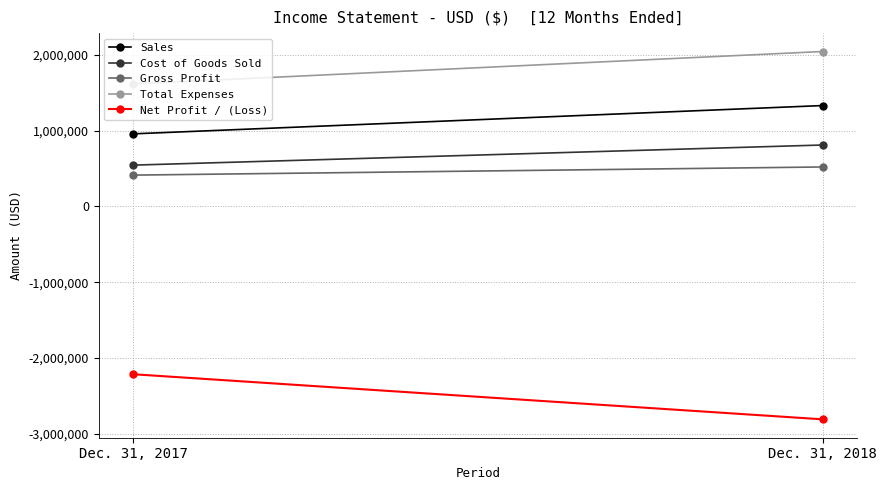

True or false: Cost of Goods Sold has a value of 810489 at Dec. 31, 2018.

True